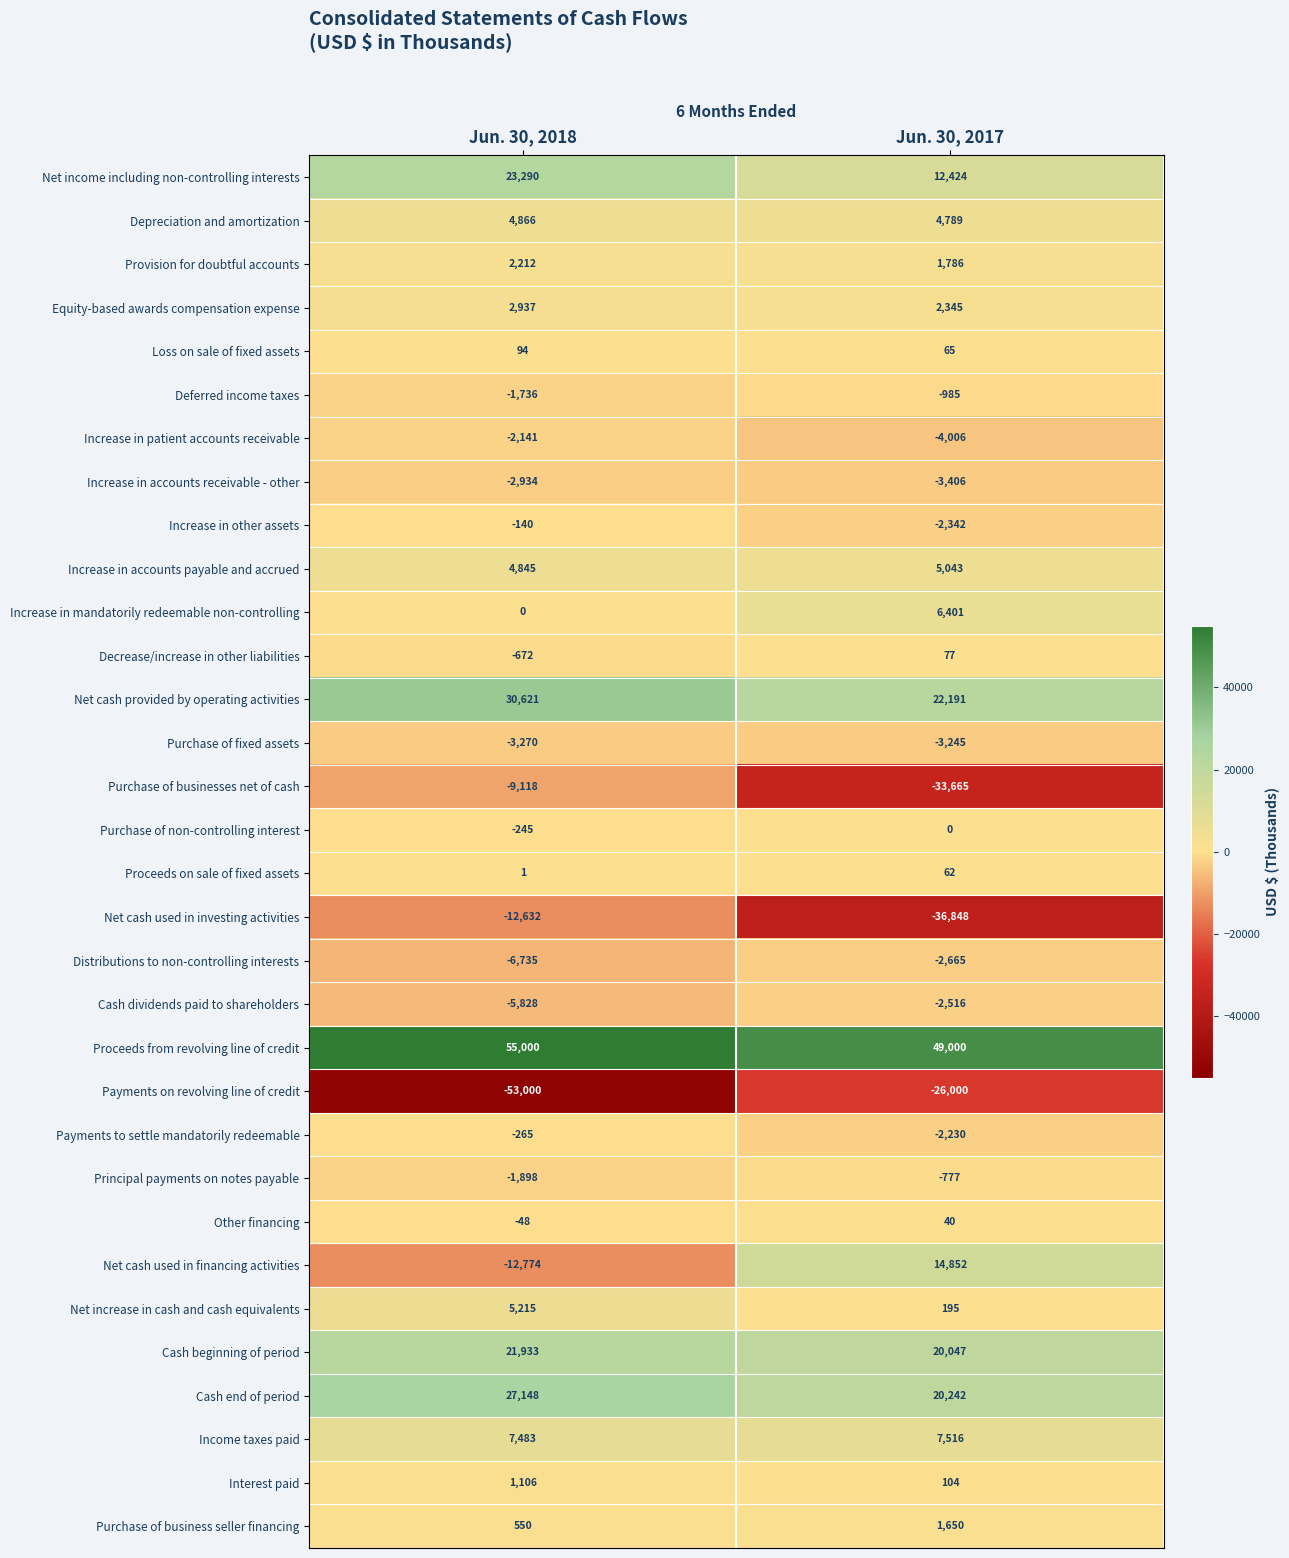

At Jun. 30, 2018, list the series in order from largest to smallest.

Proceeds from revolving line of credit, Net cash provided by operating activities, Cash end of period, Net income including non-controlling interests, Cash beginning of period, Income taxes paid, Net increase in cash and cash equivalents, Depreciation and amortization, Increase in accounts payable and accrued, Equity-based awards compensation expense, Provision for doubtful accounts, Interest paid, Purchase of business seller financing, Loss on sale of fixed assets, Proceeds on sale of fixed assets, Increase in mandatorily redeemable non-controlling, Other financing, Increase in other assets, Purchase of non-controlling interest, Payments to settle mandatorily redeemable, Decrease/increase in other liabilities, Deferred income taxes, Principal payments on notes payable, Increase in patient accounts receivable, Increase in accounts receivable - other, Purchase of fixed assets, Cash dividends paid to shareholders, Distributions to non-controlling interests, Purchase of businesses net of cash, Net cash used in investing activities, Net cash used in financing activities, Payments on revolving line of credit